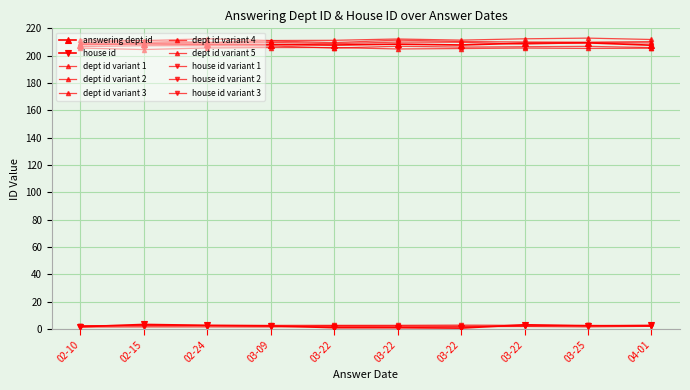

True or false: answering dept id and house id cross at least once.

False